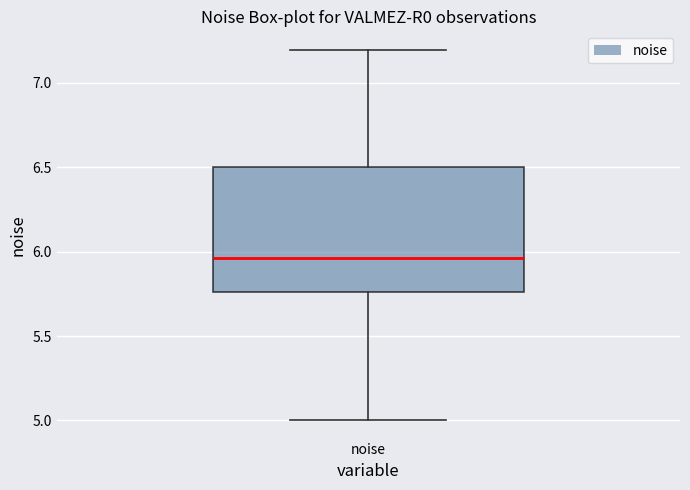

Where does the median line of the box for noise sit on the y-axis? The values are not printed on the chart, so give them approximately, as read against the axis.

5.95